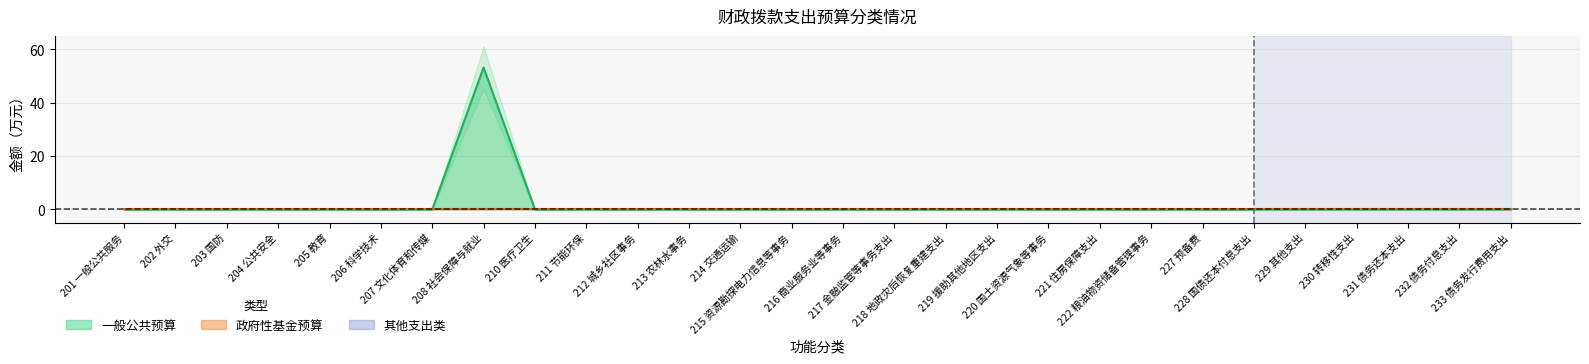

Does the chart display data point markers on the line(s)?

No